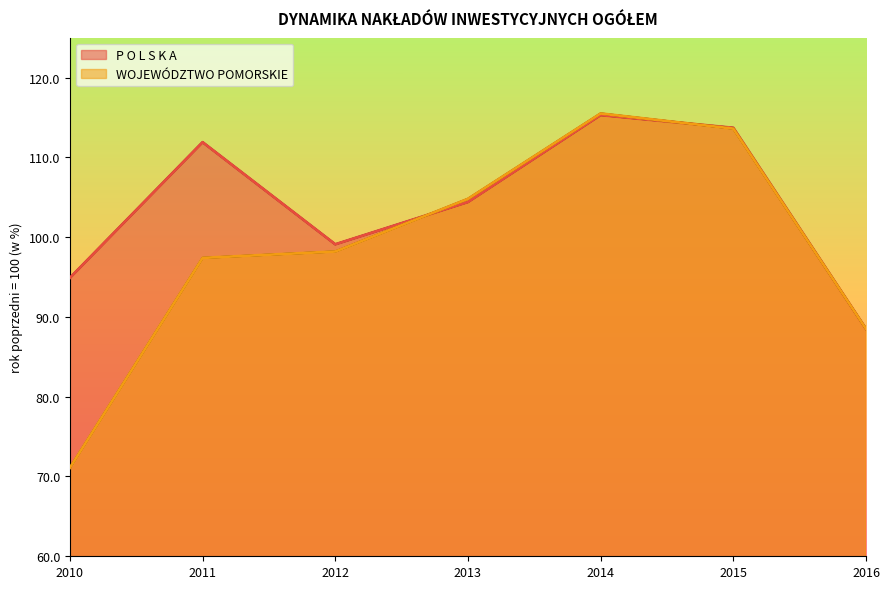

Count the number of data series in this chart.

2